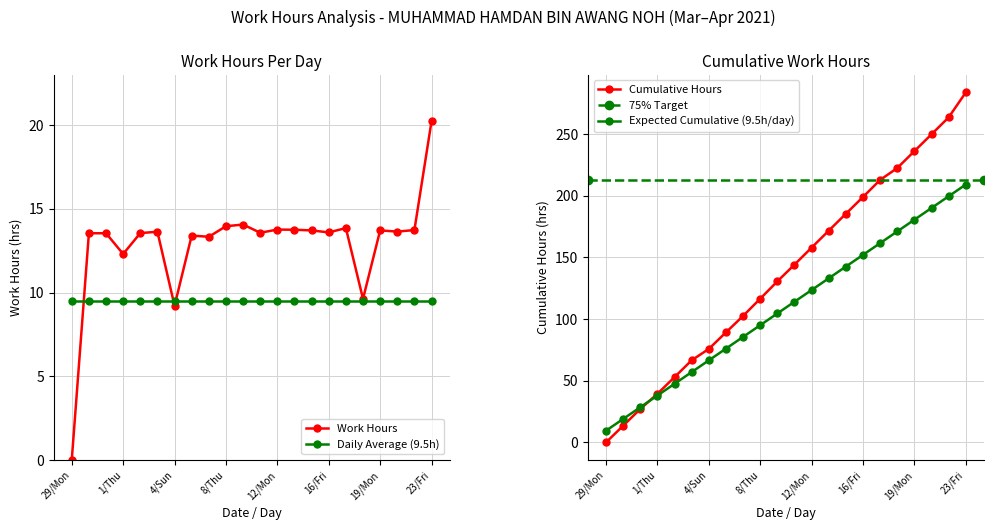

At which category does the data reach its first local valley?

1/Thu